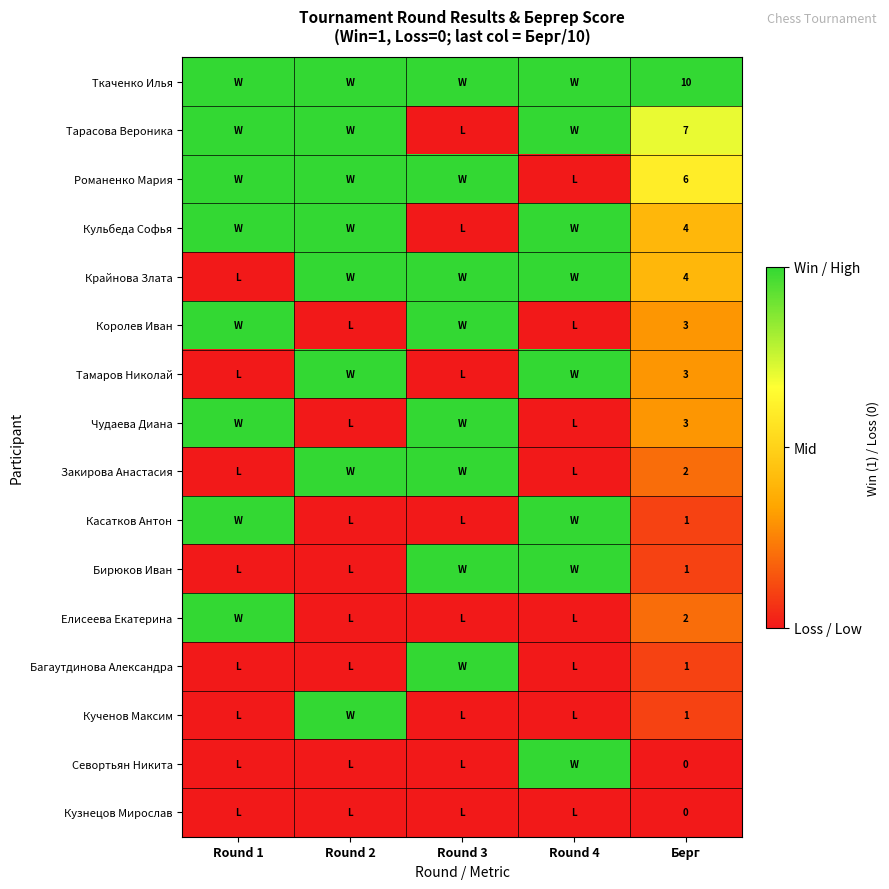

The Королев Иван series shows 3 at Берг. True or false?

True